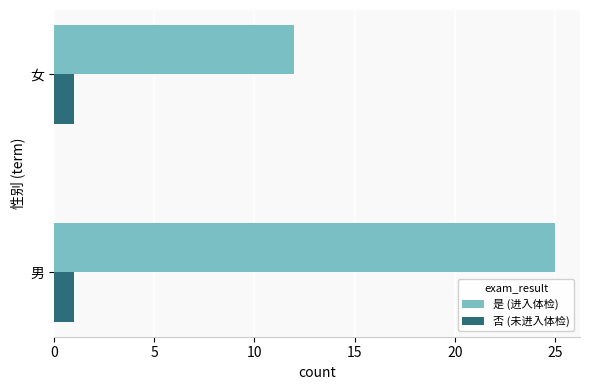

What are all the series names shown in the legend?

是 (进入体检), 否 (未进入体检)